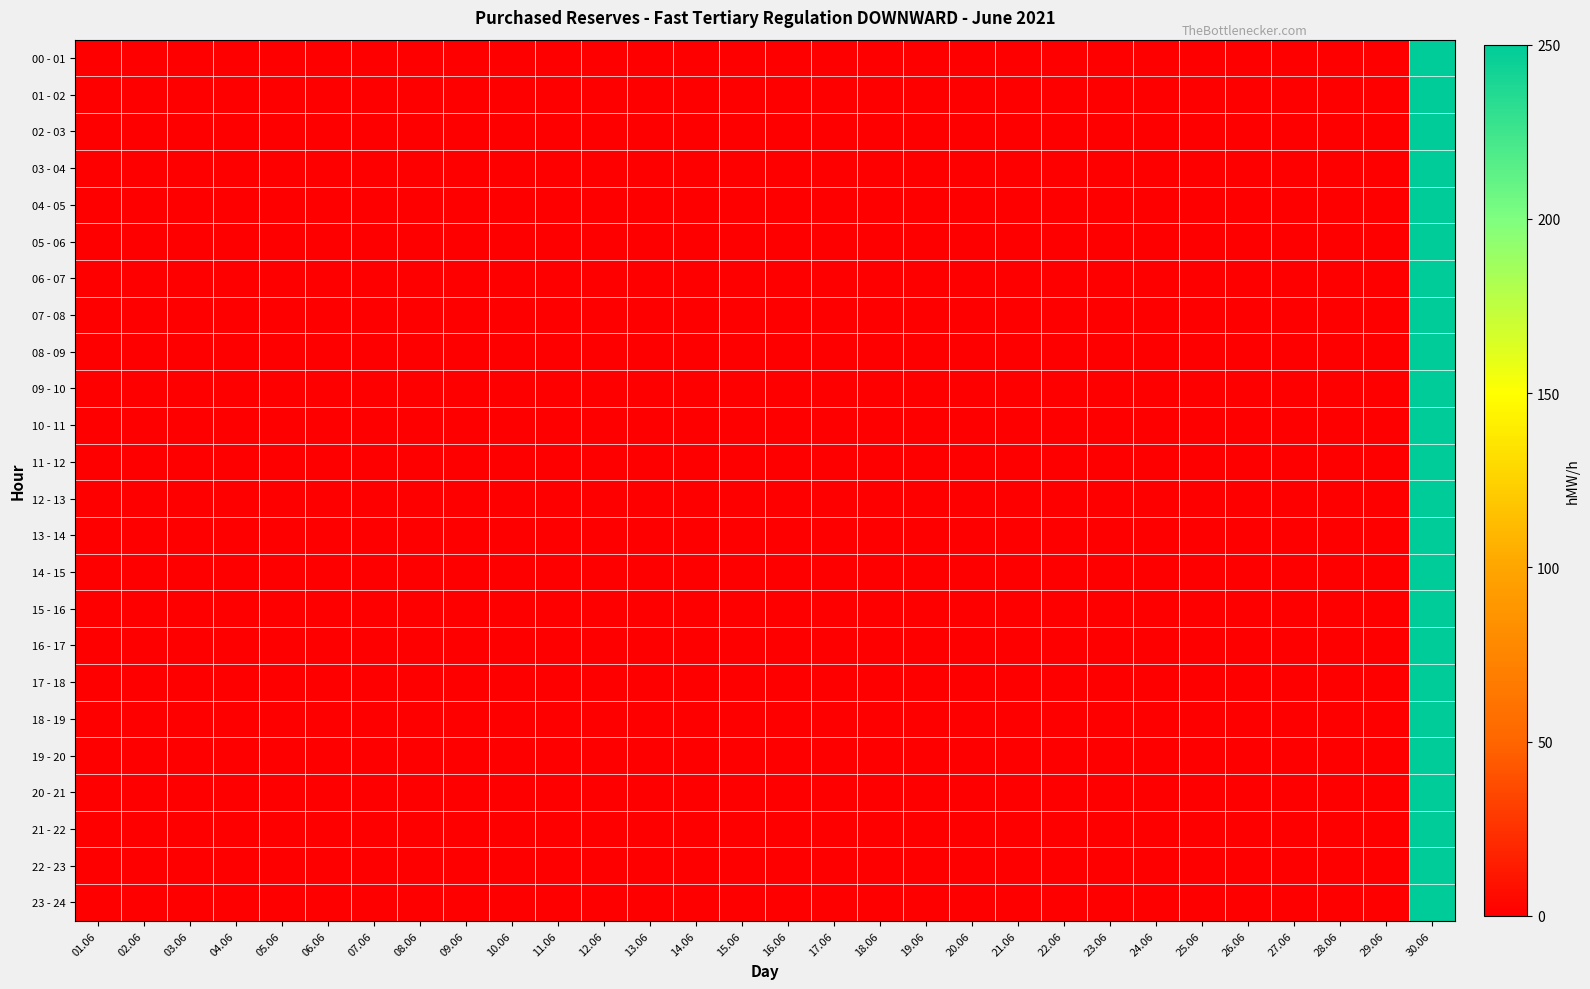

At 29.06, list the series in order from largest to smallest.

00 - 01, 01 - 02, 02 - 03, 03 - 04, 04 - 05, 05 - 06, 06 - 07, 07 - 08, 08 - 09, 09 - 10, 10 - 11, 11 - 12, 12 - 13, 13 - 14, 14 - 15, 15 - 16, 16 - 17, 17 - 18, 18 - 19, 19 - 20, 20 - 21, 21 - 22, 22 - 23, 23 - 24